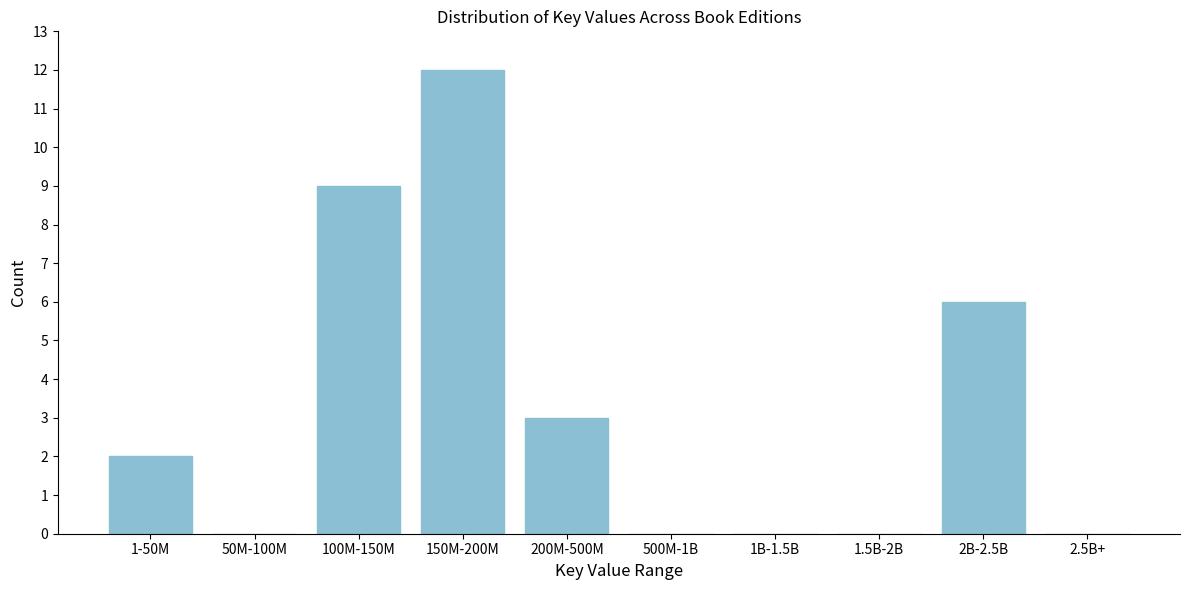

Reading left to right, transcribe all the data shown in this chart.

1-50M=2	50M-100M=0	100M-150M=9	150M-200M=12	200M-500M=3	500M-1B=0	1B-1.5B=0	1.5B-2B=0	2B-2.5B=6	2.5B+=0